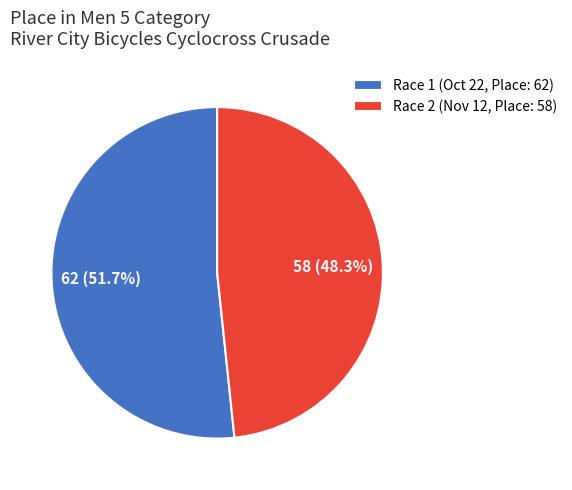

How many segments does this pie chart have?

2